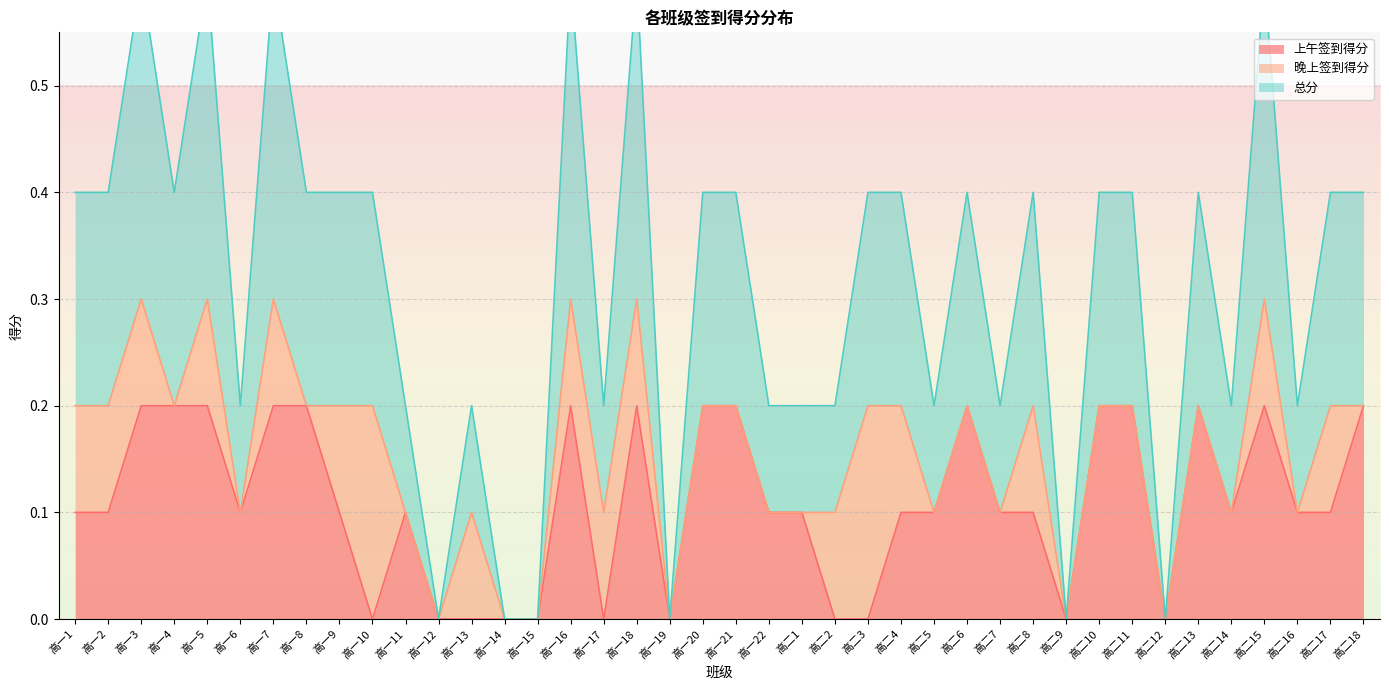

True or false: 上午签到得分 has a value of 0.0 at 高一15.

True